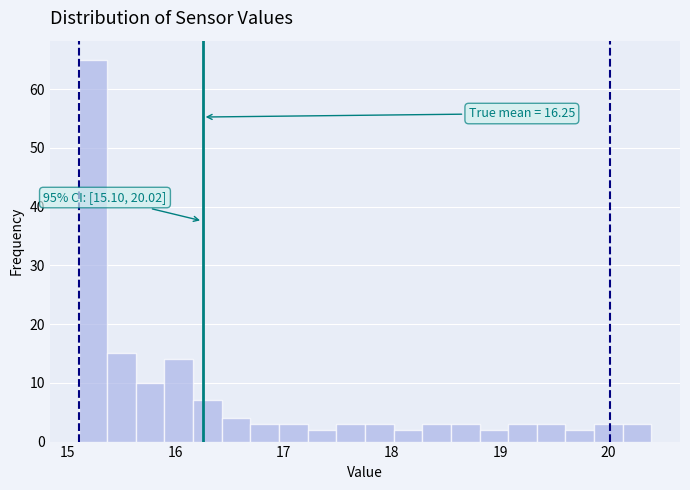

Read against the x-axis, roughly where is the centre of the tallest bar?

15.2